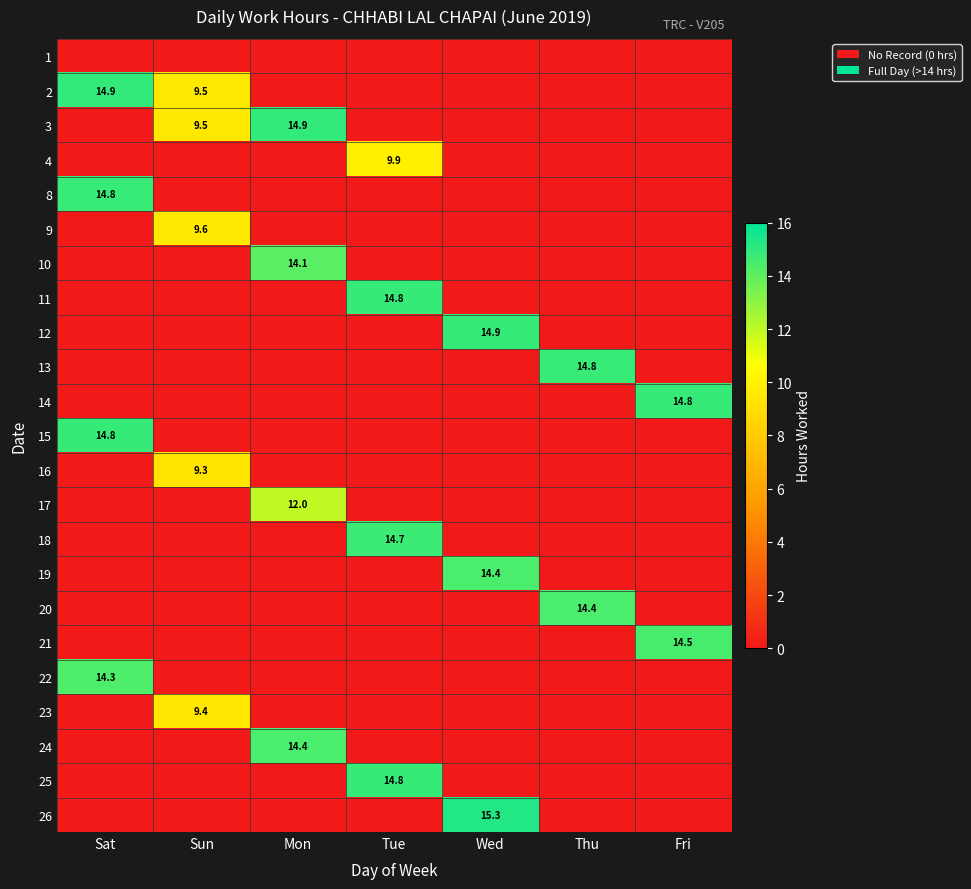

List the series in order of their peak value, highest first.

26, 3, 2, 12, 15, 11, 14, 25, 13, 8, 18, 21, 24, 20, 19, 22, 10, 17, 4, 9, 23, 16, 1